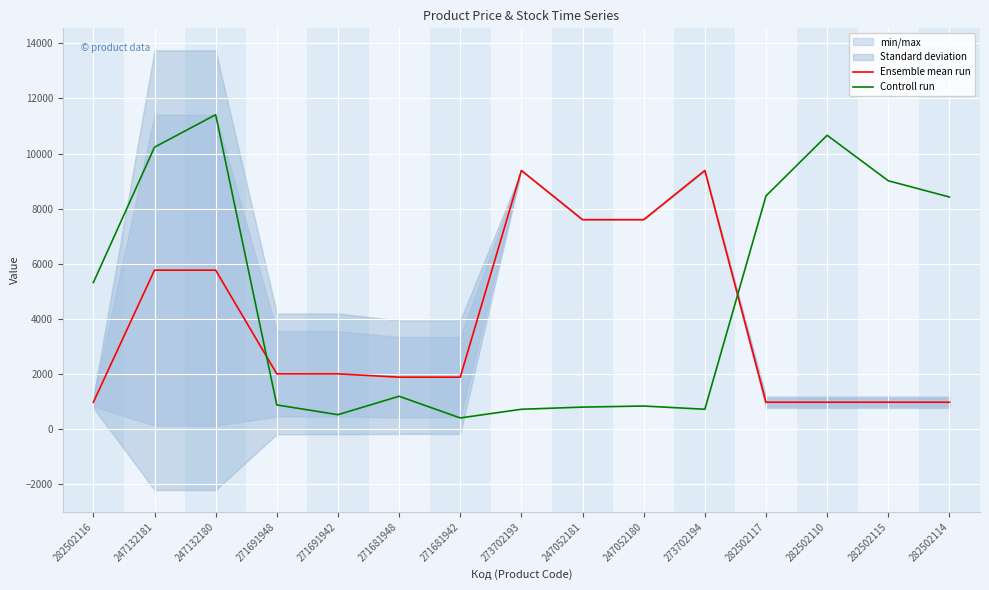

Rank the series at 282502110 from highest to lowest value.

Controll run, Ensemble mean run